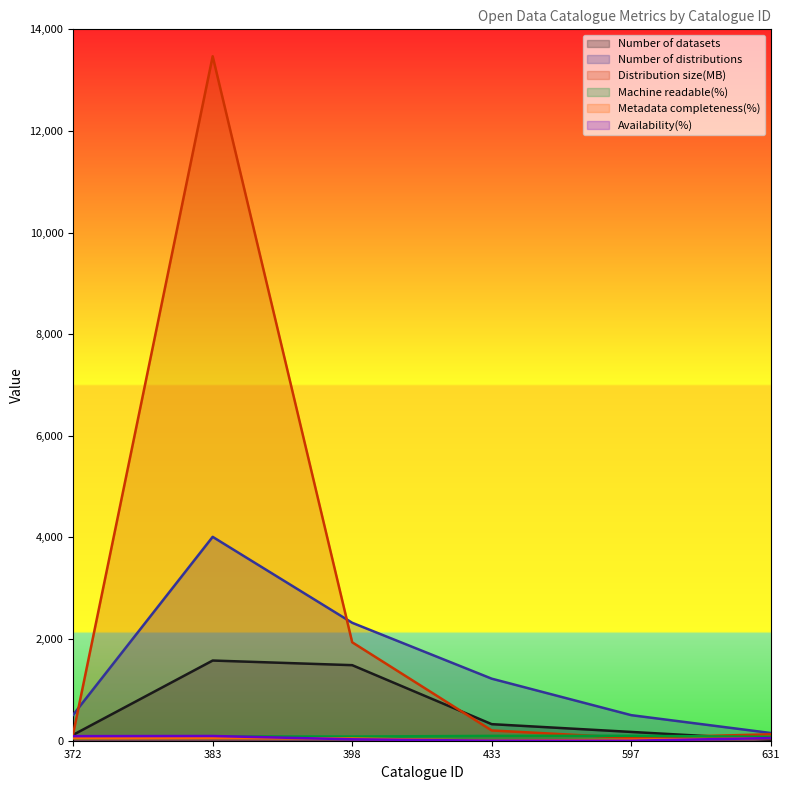

Where do Availability(%) and Machine readable(%) first cross each other?

383 and 398